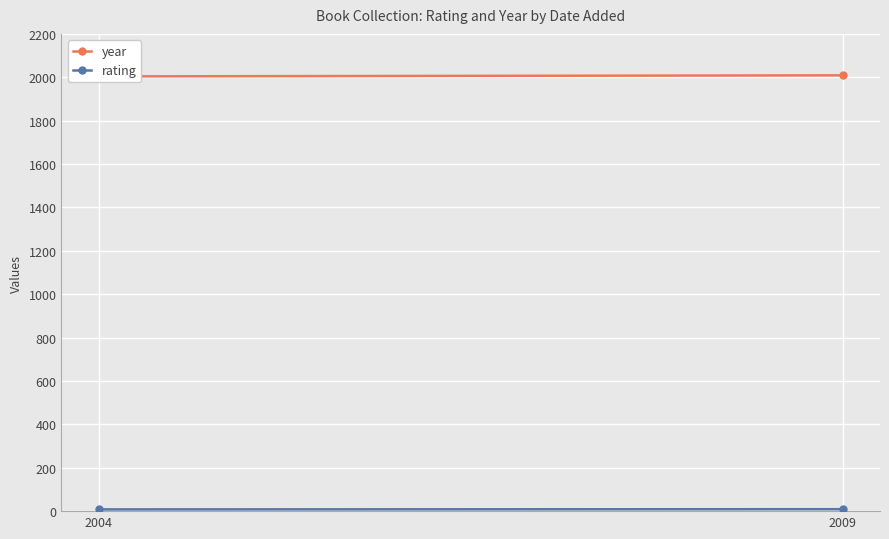

The year series shows 2987 at 2004. True or false?

False